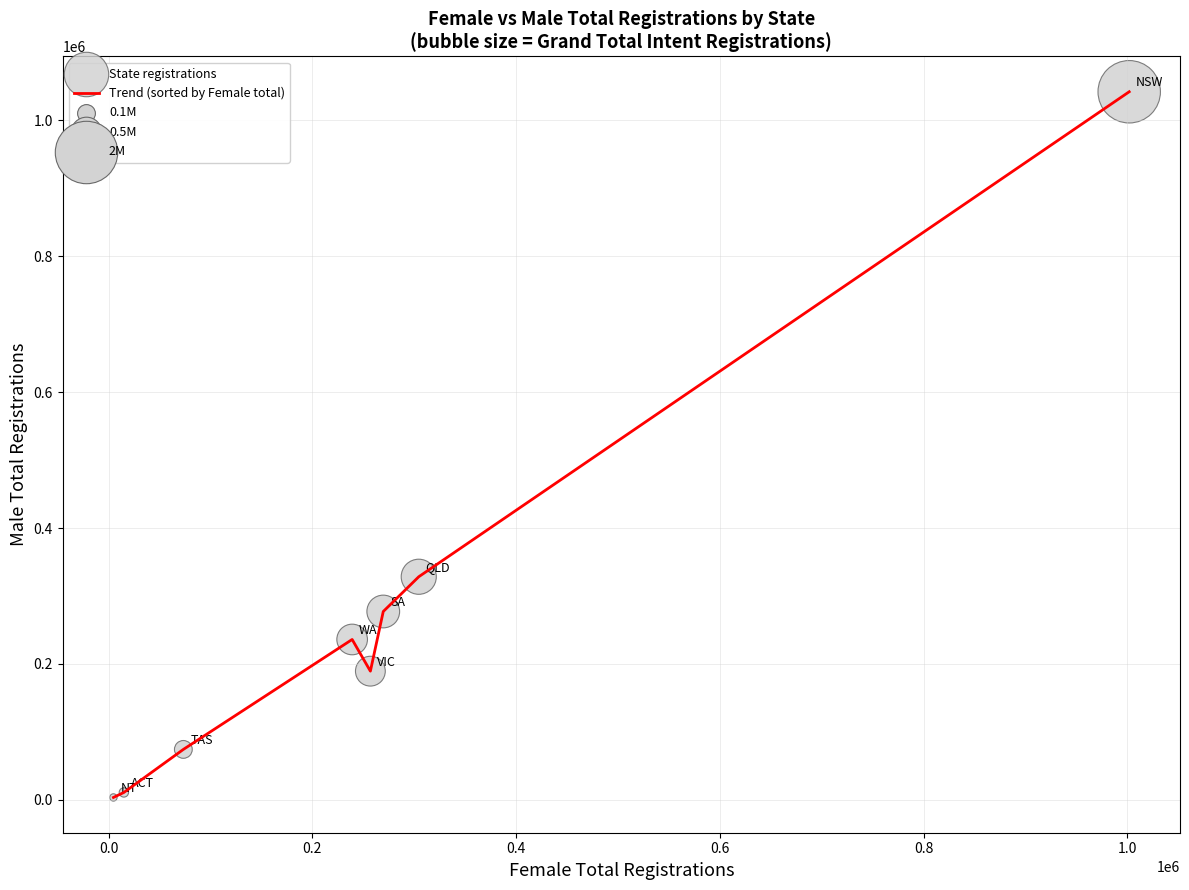

True or false: the data has more than 0 interior local peaks.

True